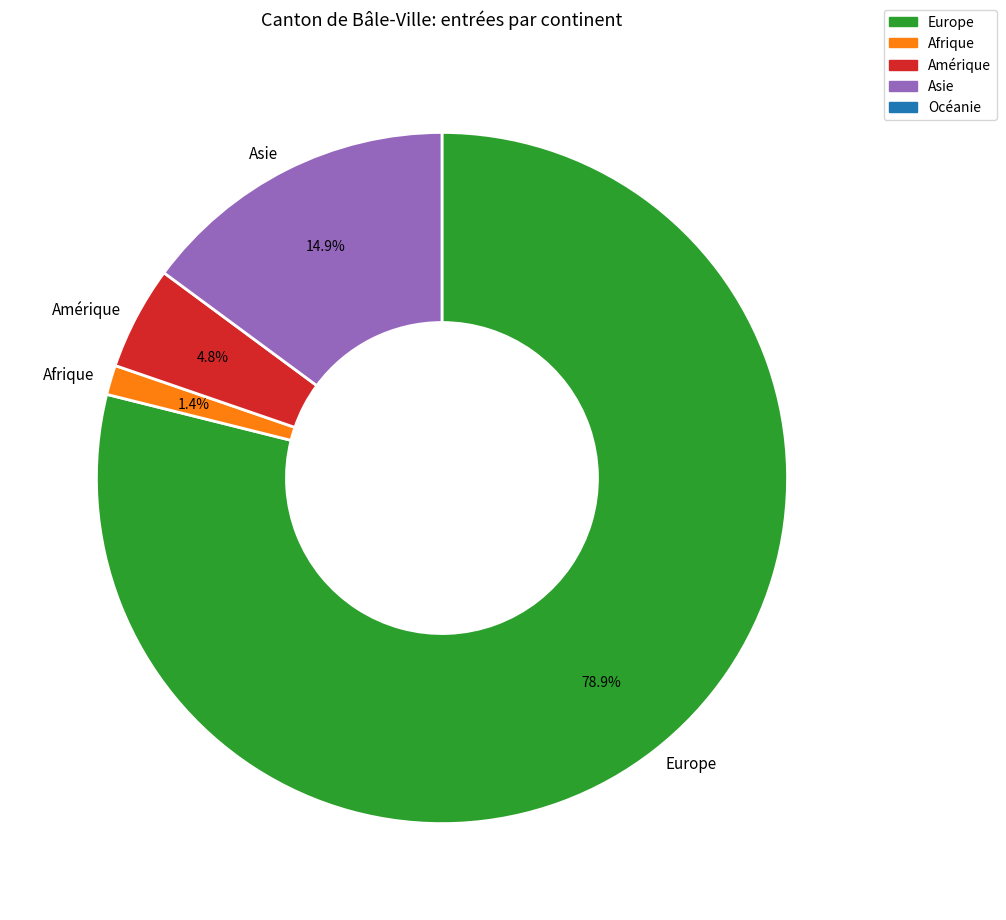

Count the number of slices in the pie.

4